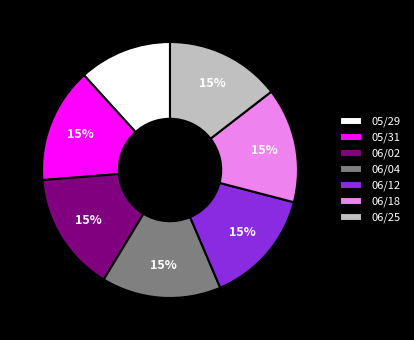

To the nearest percent, what is the difference between the largest and smallest slice percentages?

3%